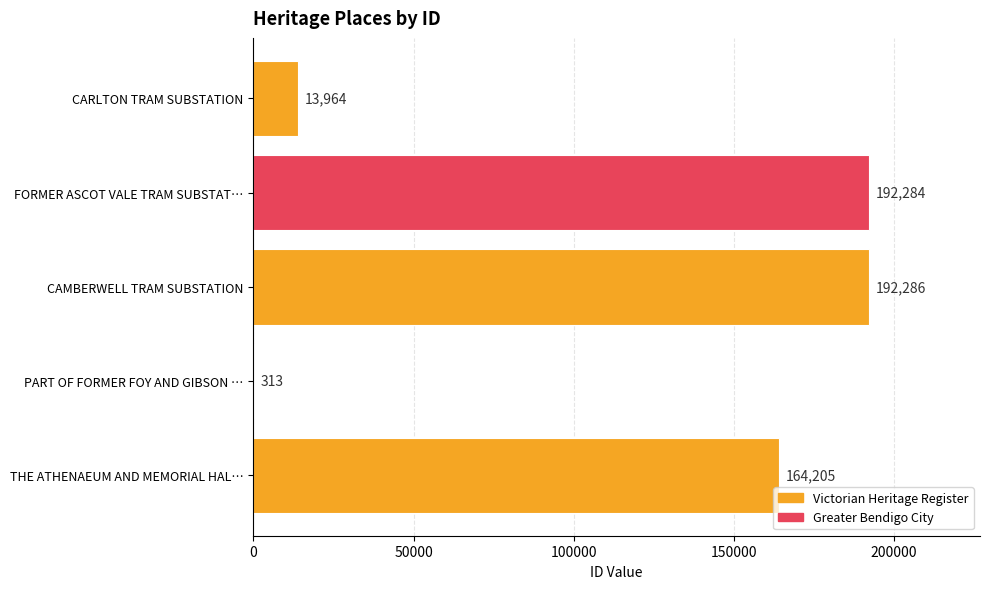

The value at FORMER ASCOT VALE TRAM SUBSTAT… is 95822. True or false?

False